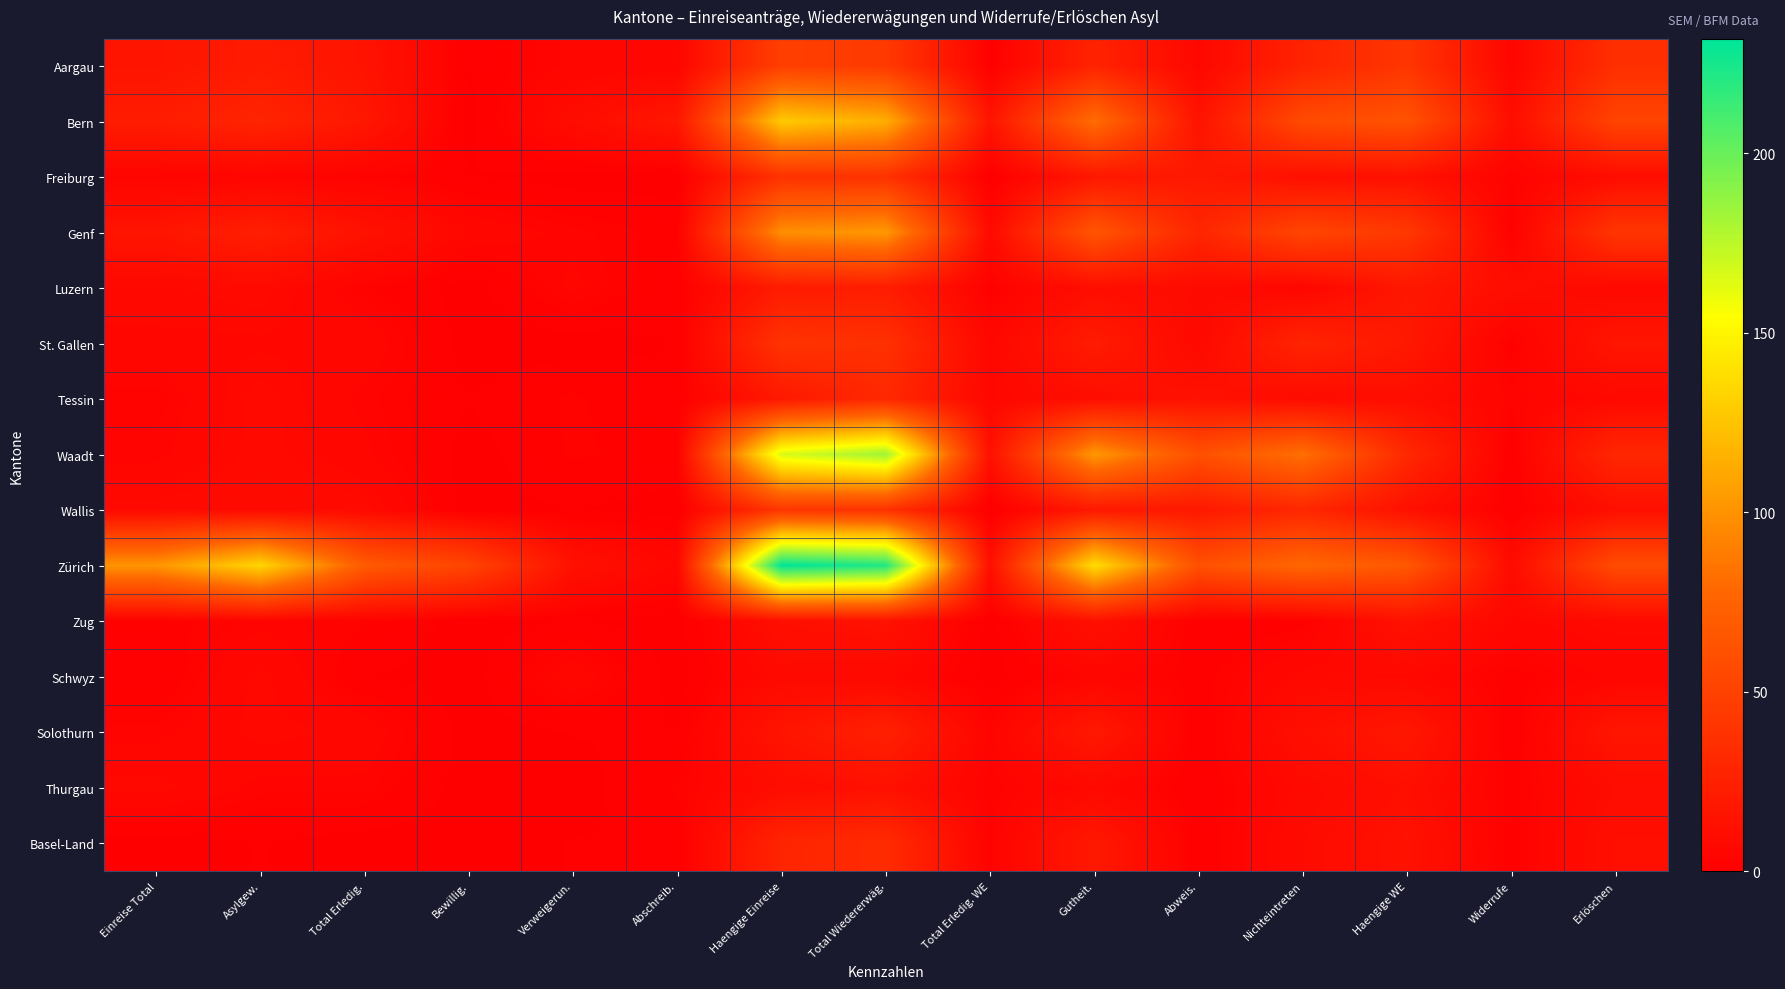

Between Haengige Einreise and Widerrufe, which series saw the biggest shift?

Zürich